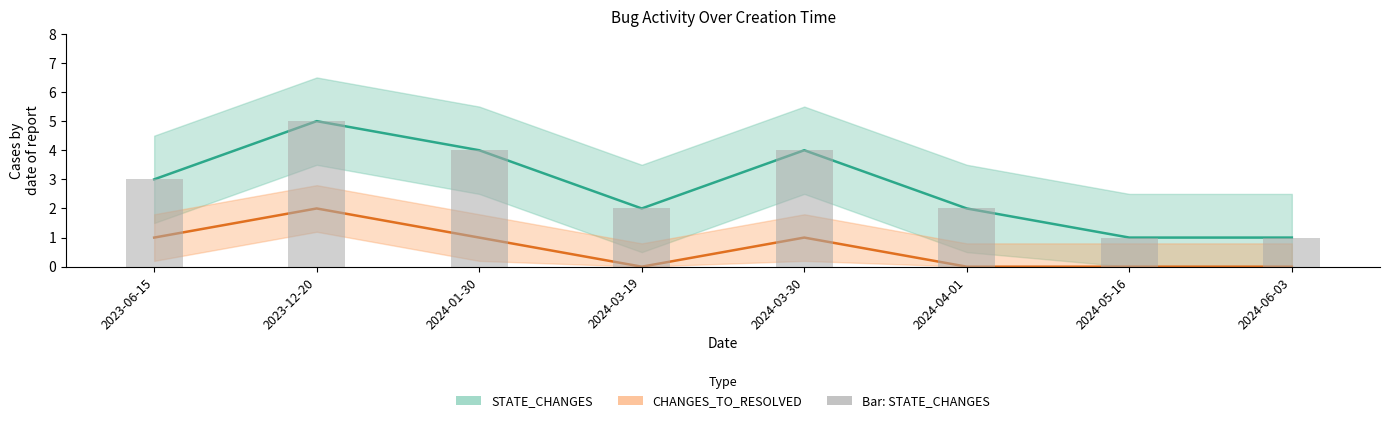

What is the label of the 4th bar from the right?

2024-03-30